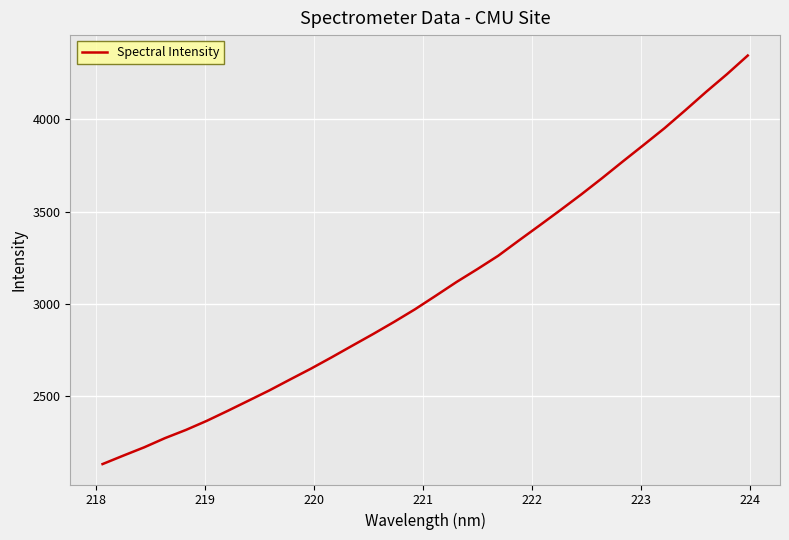

What is the greatest value displayed?

4346.4